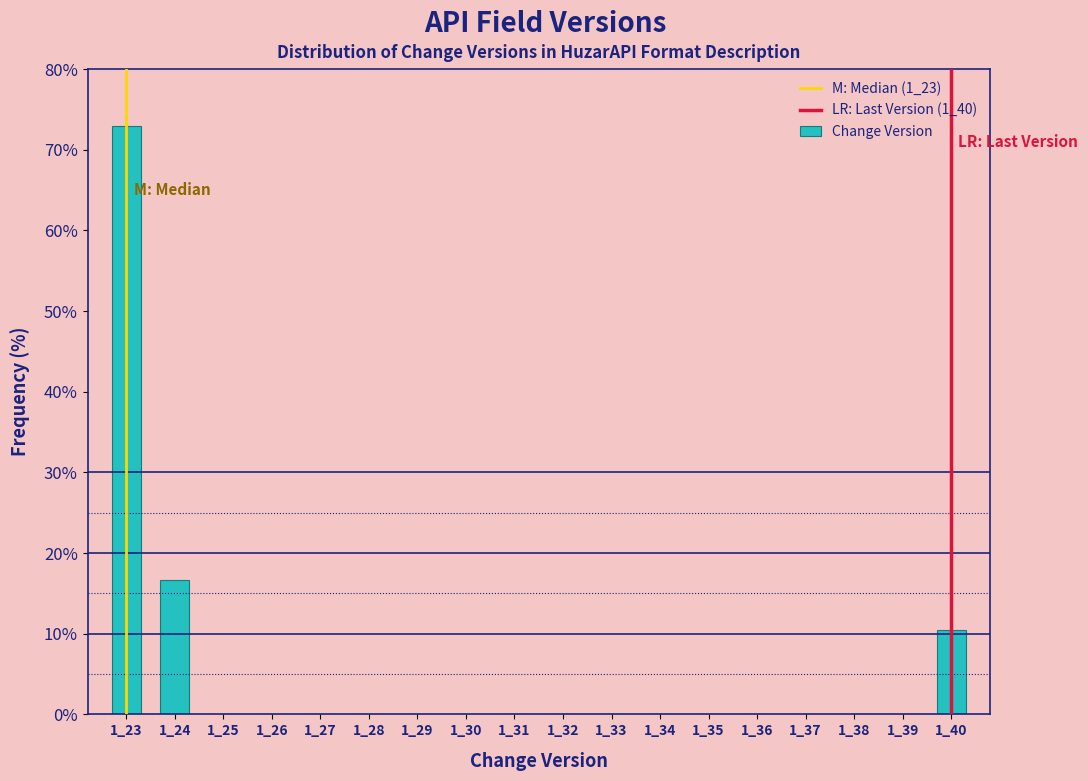

Reading right to left, what are all the values shown in this chart?

1_40=10.4	1_39=0.0	1_38=0.0	1_37=0.0	1_36=0.0	1_35=0.0	1_34=0.0	1_33=0.0	1_32=0.0	1_31=0.0	1_30=0.0	1_29=0.0	1_28=0.0	1_27=0.0	1_26=0.0	1_25=0.0	1_24=16.7	1_23=72.9